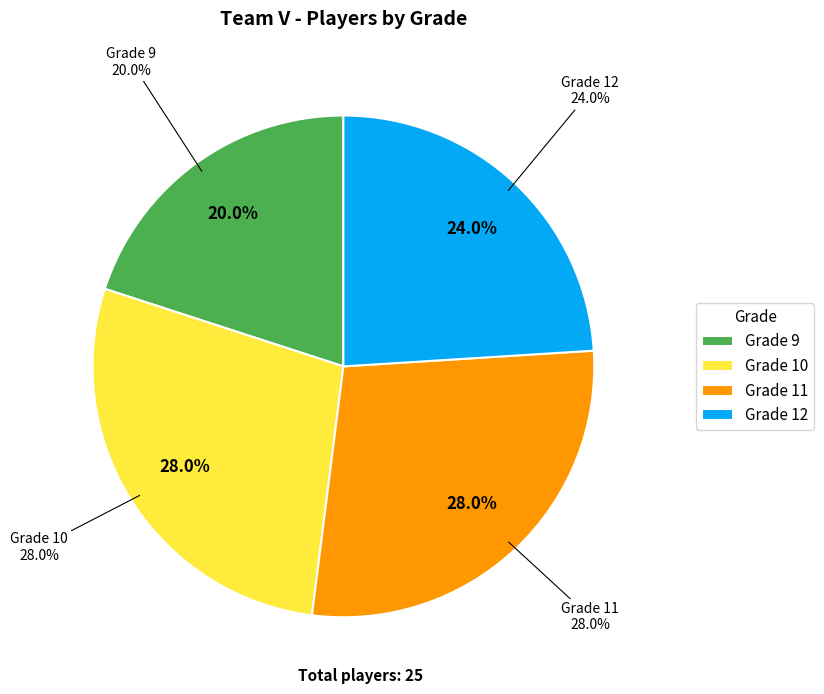

What percentage is the Grade 12 slice, to the nearest percent?

24%